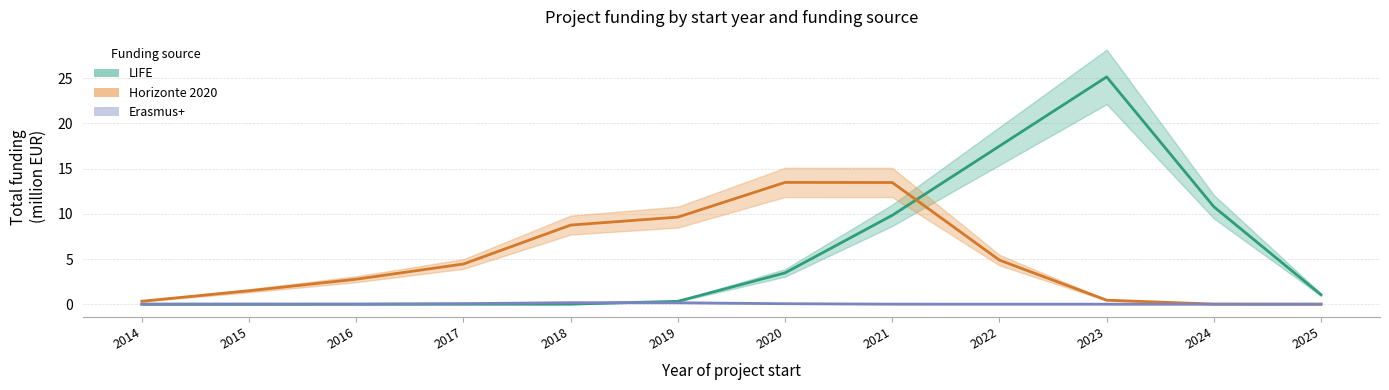

True or false: Horizonte 2020 and Erasmus+ cross at least once.

False